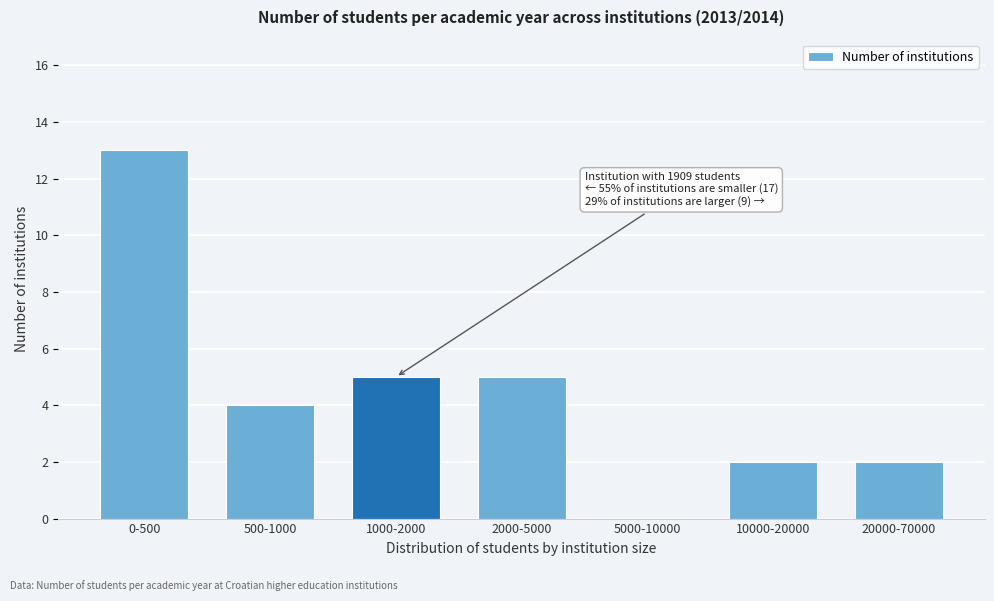

Reading left to right, what are all the values shown in this chart?

0-500=13	500-1000=4	1000-2000=5	2000-5000=5	5000-10000=0	10000-20000=2	20000-70000=2